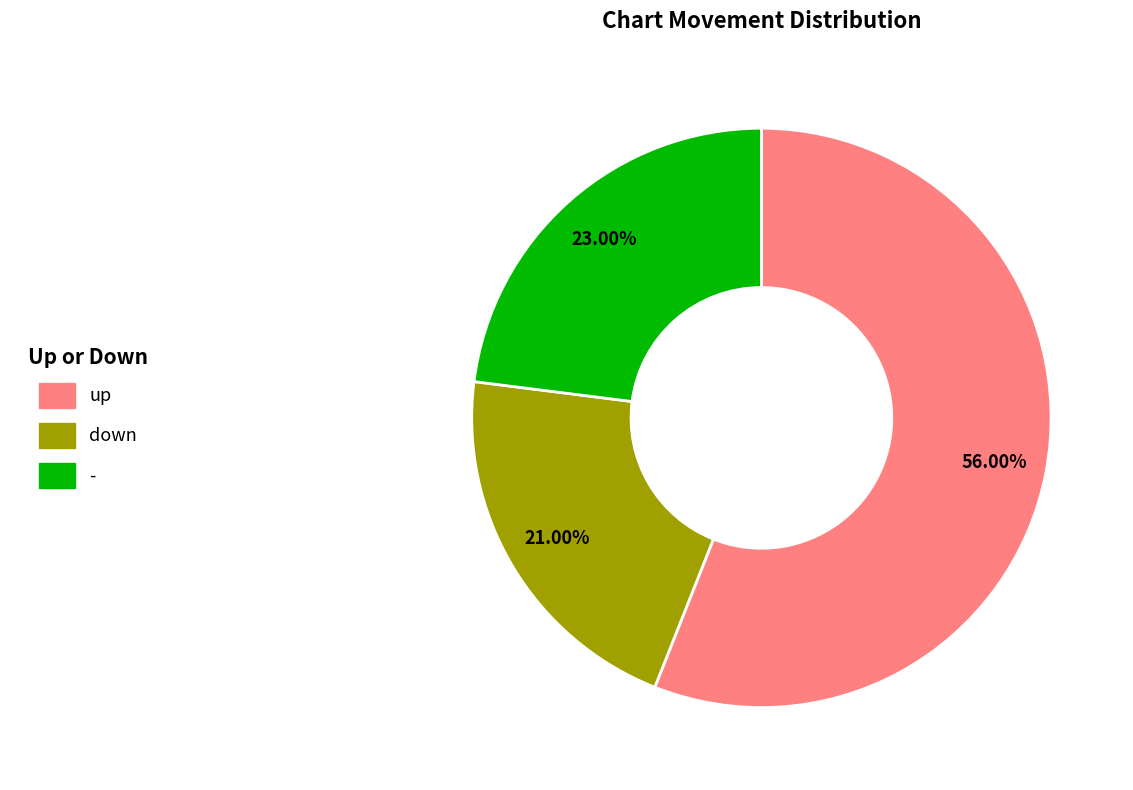

To the nearest percent, what percentage of the pie is down?

21%